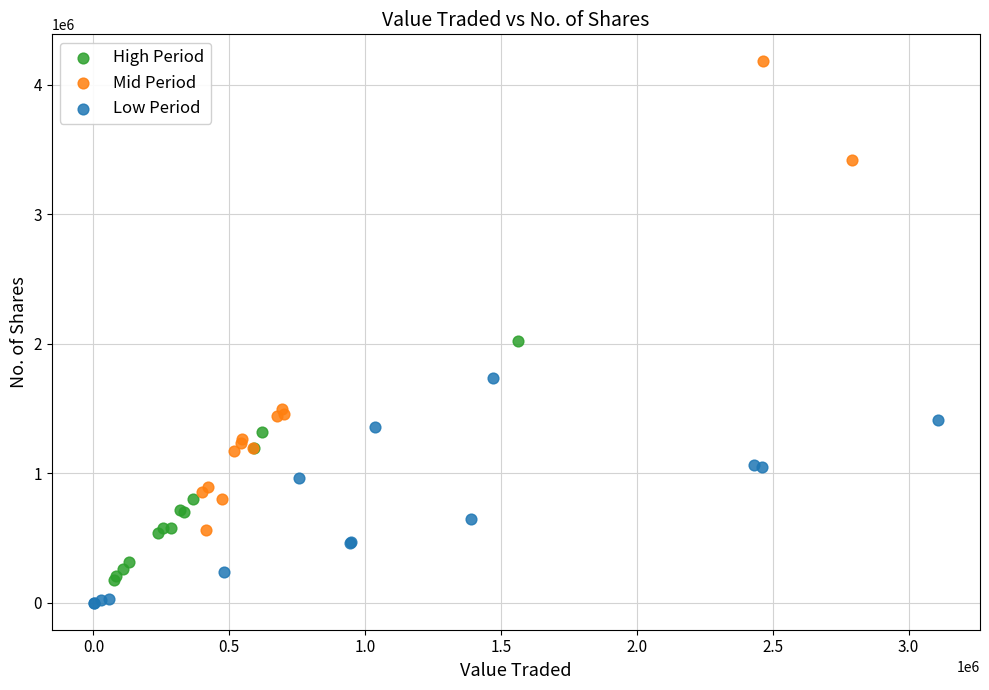

Which series has the widest spread of Y values?

Mid Period